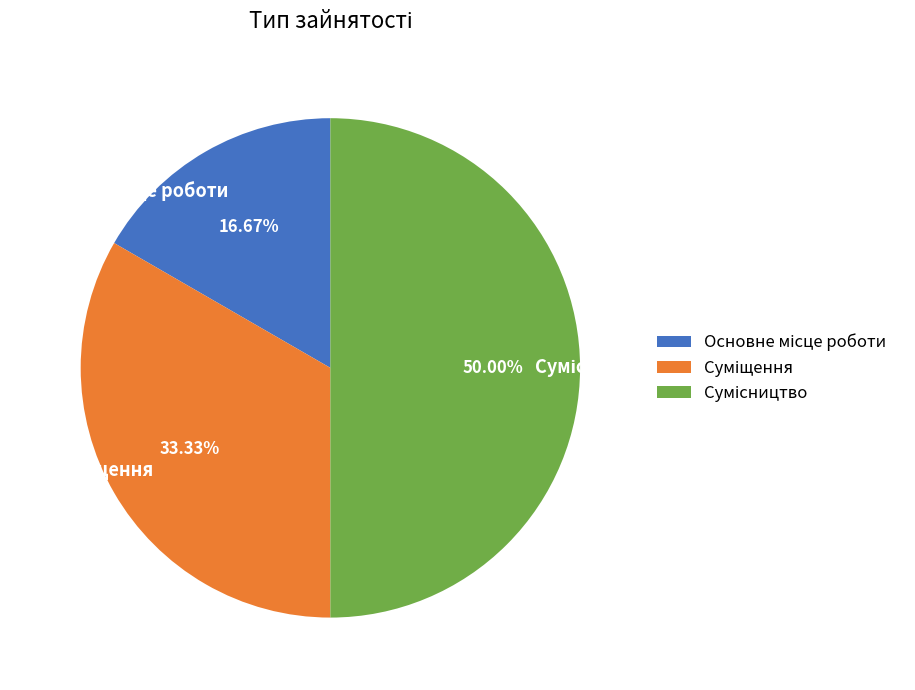

What is the total percentage of Суміщення and Основне місце роботи?

50.0%